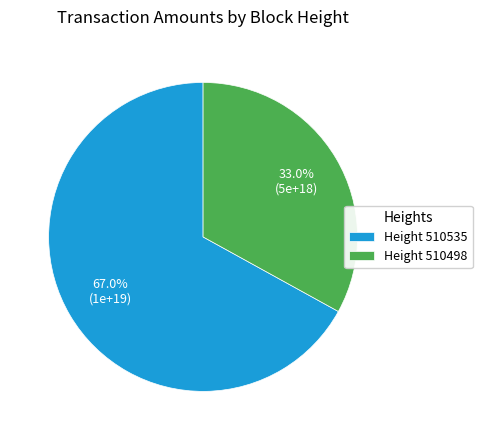

Does Height 510535 represent more than half of the total?

Yes